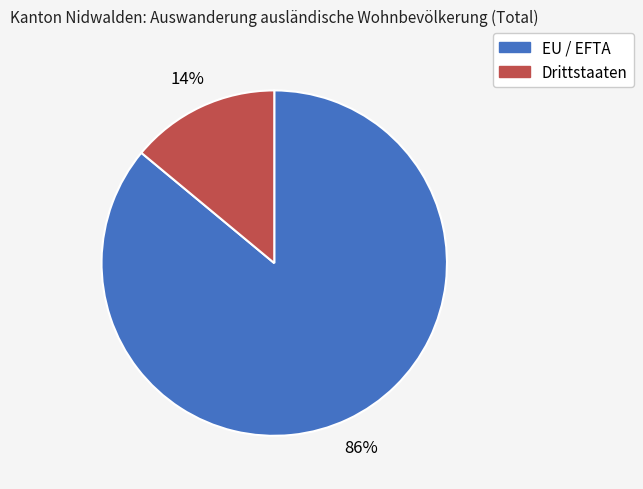

Approximately how many times larger is the value at Drittstaaten compared to EU / EFTA?

0.2